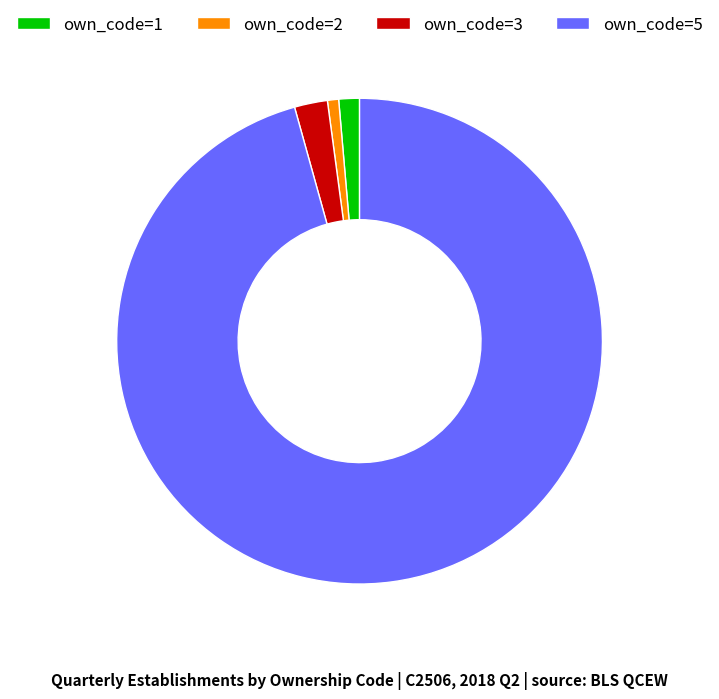

Which category has the smallest portion of the pie?

own_code=2